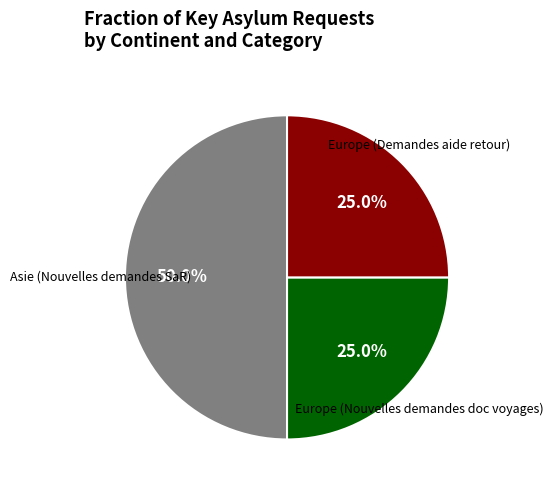

Count the number of slices in the pie.

3